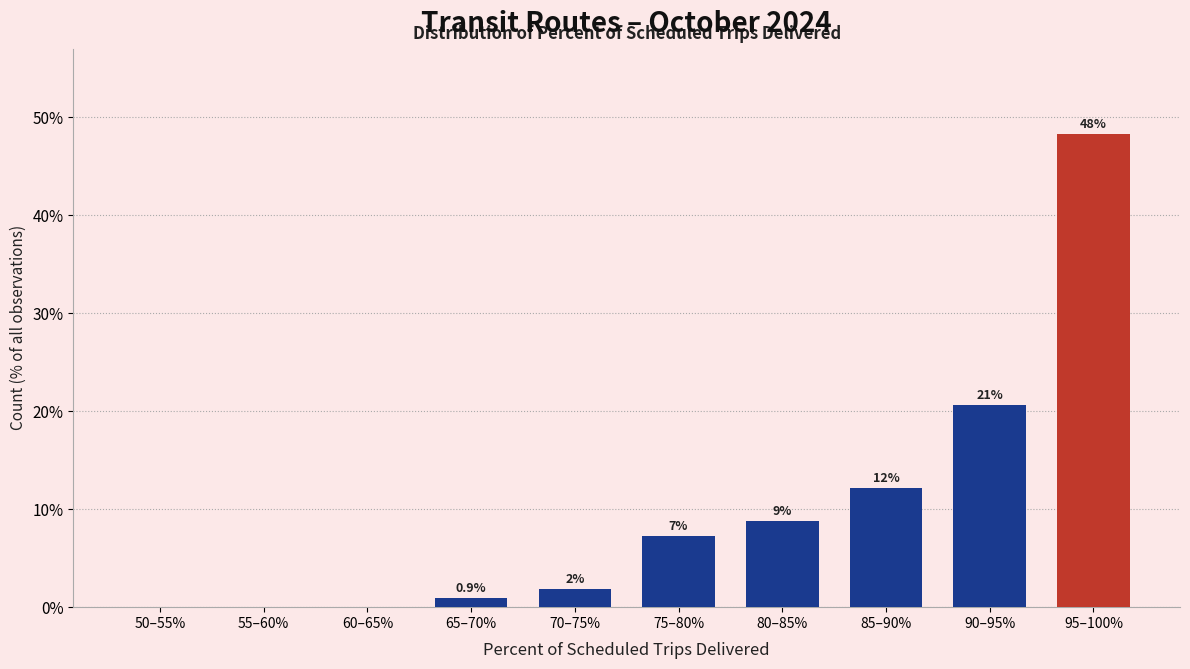

Are the bars horizontal?

No